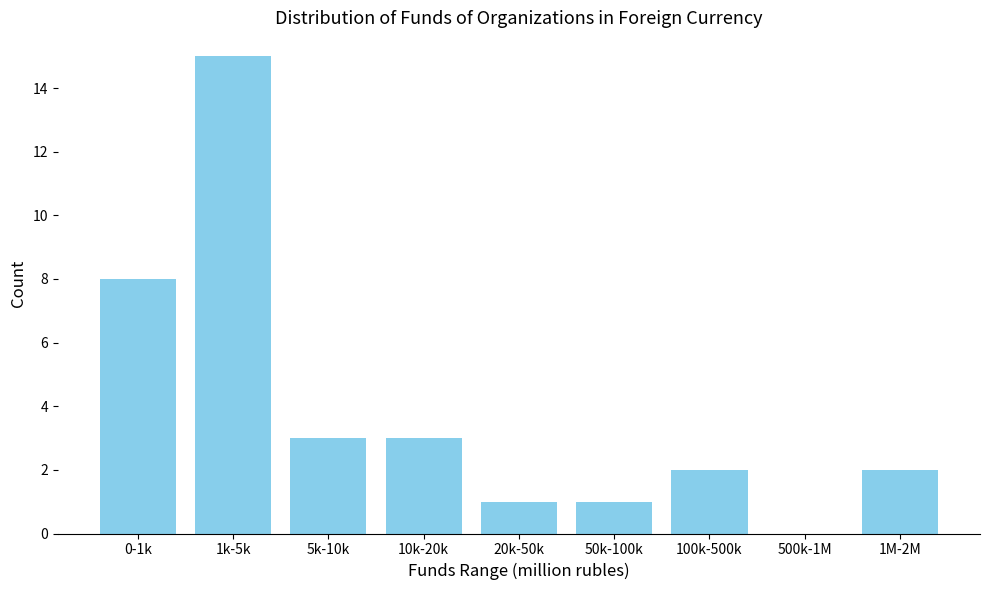

Reading left to right, list all the values displayed in this chart.

0-1k=8	1k-5k=15	5k-10k=3	10k-20k=3	20k-50k=1	50k-100k=1	100k-500k=2	500k-1M=0	1M-2M=2